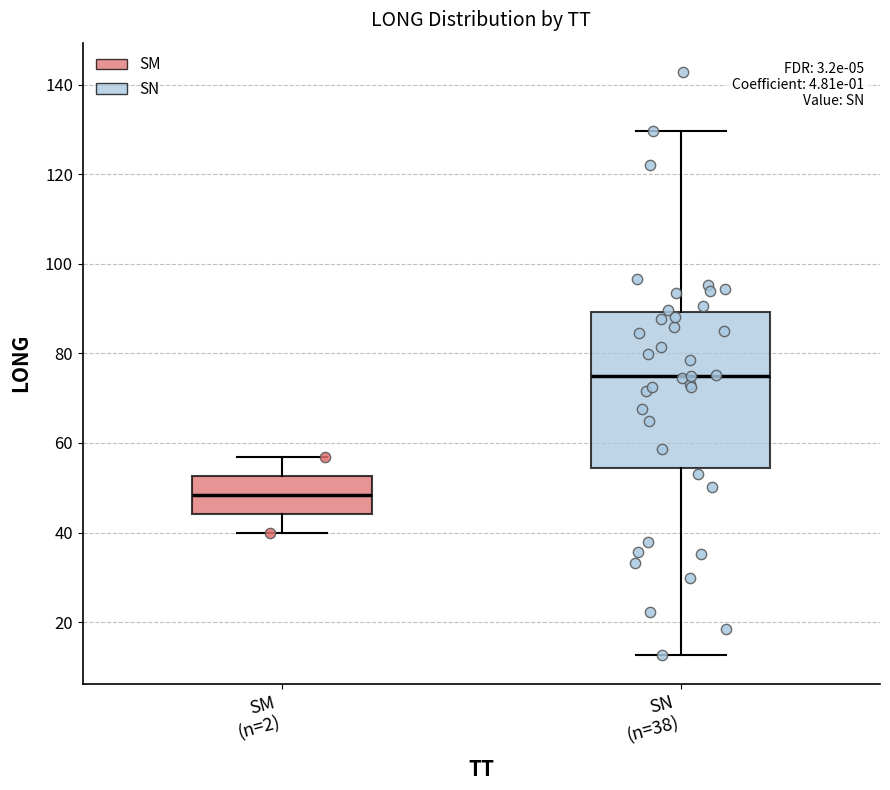

Which box is the tallest, from its lower edge to its upper edge?

SN (n=38)